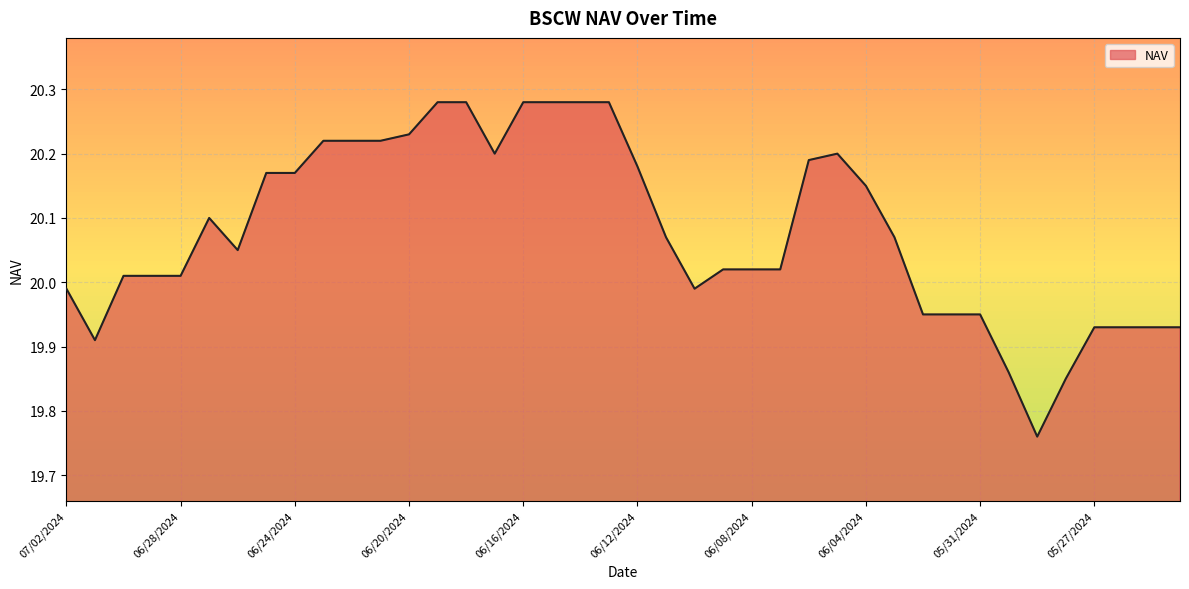

What is the difference between the maximum and minimum values?

0.5